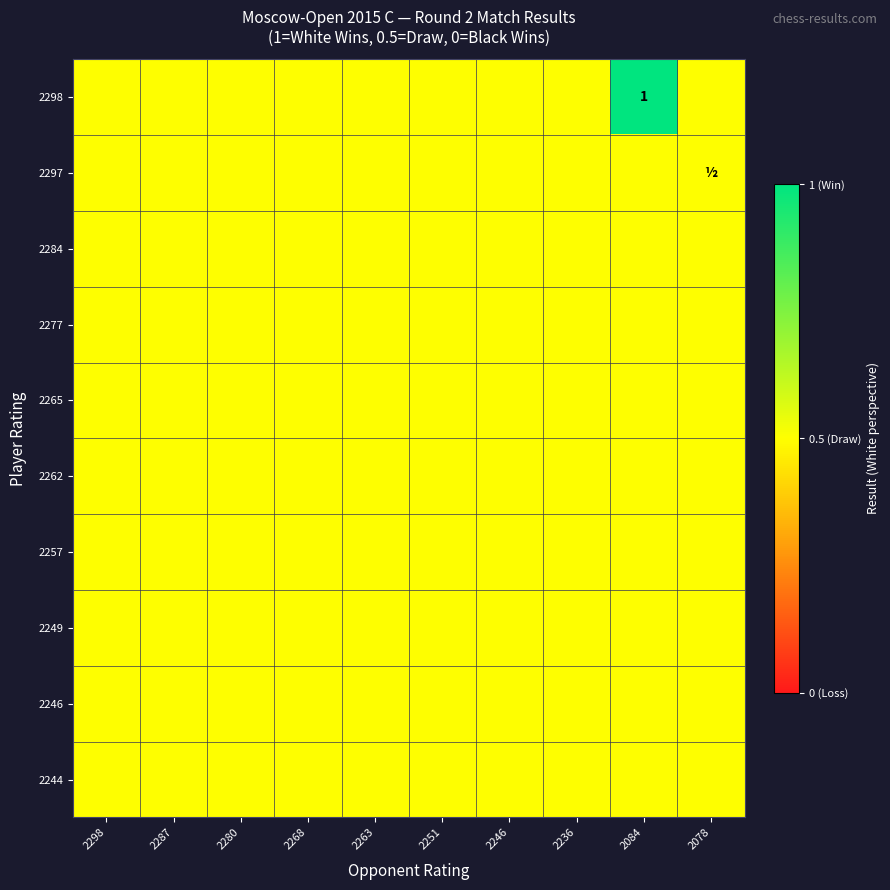

Which has a higher value, 2298 or 2287?

2298